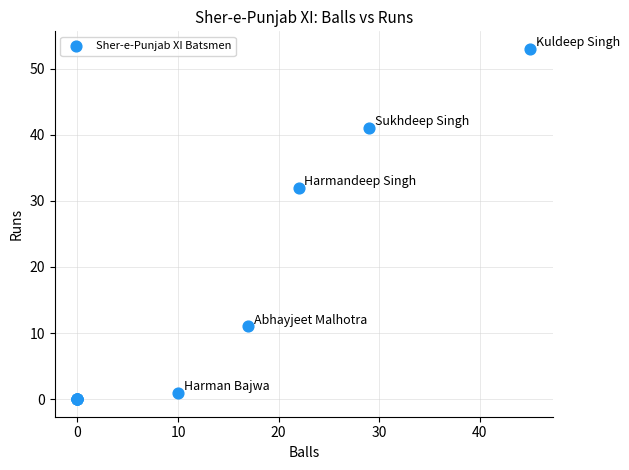

What Y value in the scatter plot is closest to 26?

32